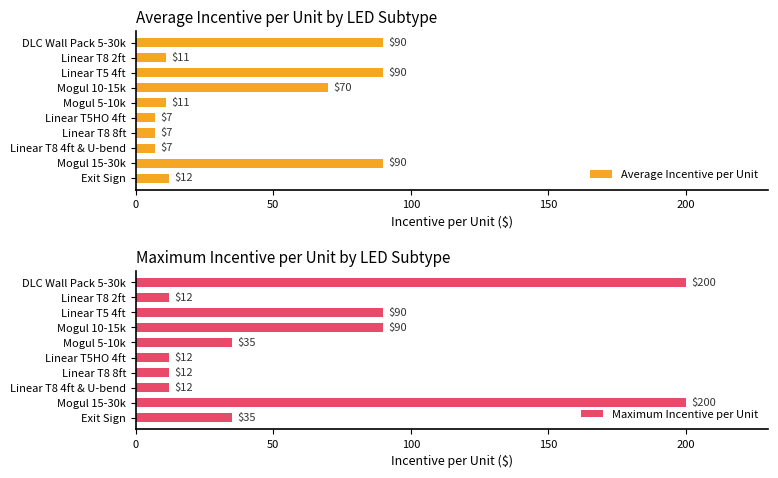

The value of Average Incentive per Unit at Linear T5HO 4ft is 7. True or false?

True